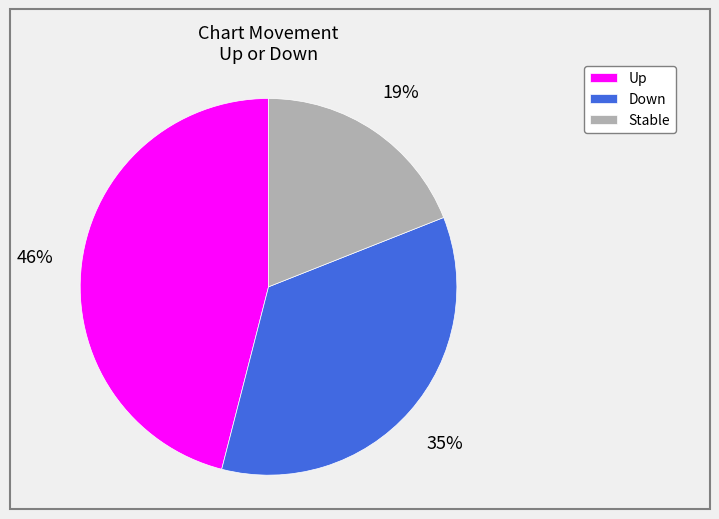

Is there any slice that represents more than half of the pie?

No